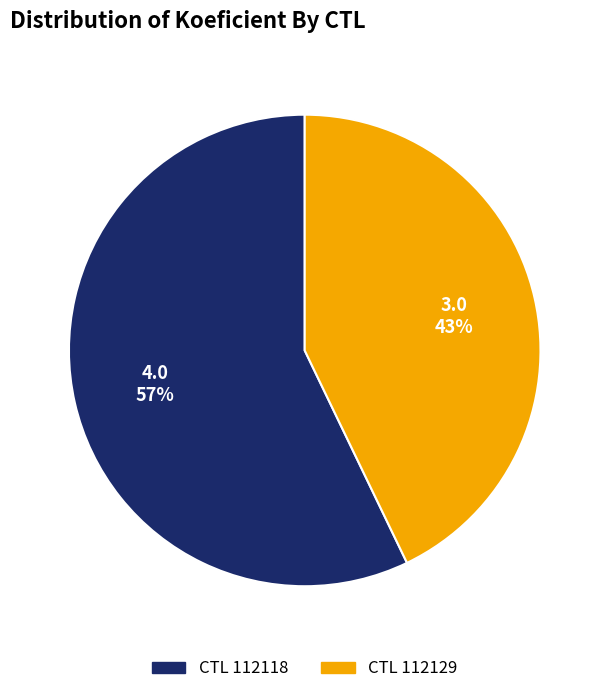

To the nearest percent, what is the difference between the largest and smallest slice percentages?

14%